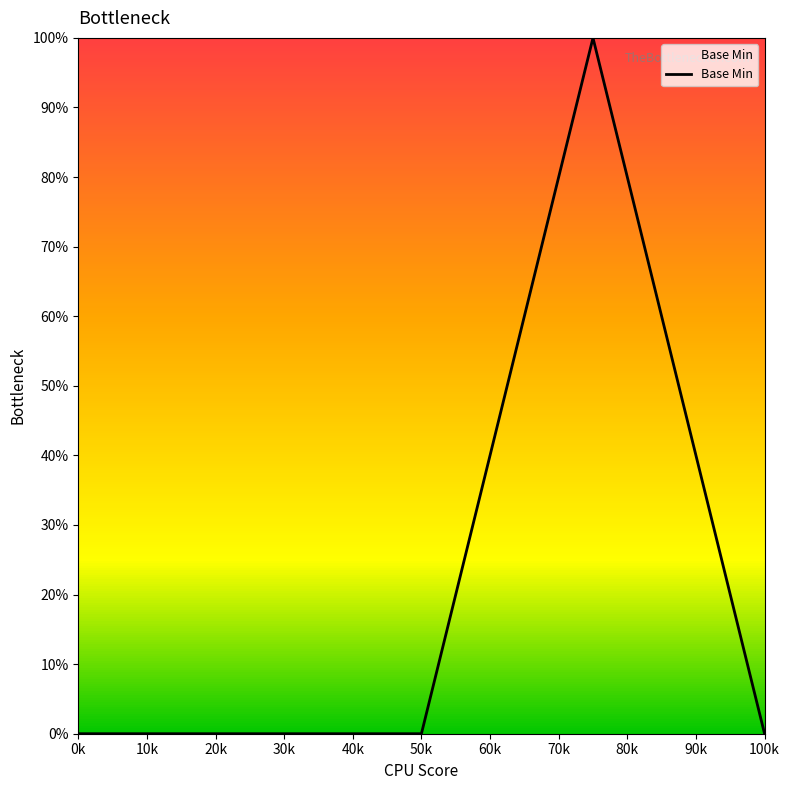

Rank the categories by value from highest to lowest.

30k, 0k, 10k, 20k, 40k